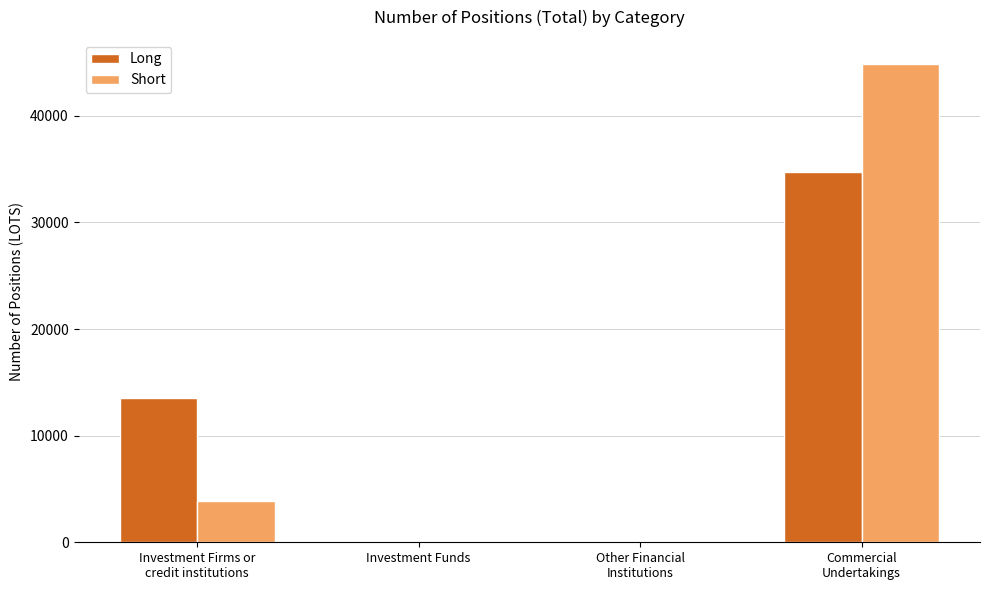

What is the maximum value shown in the chart?

44881